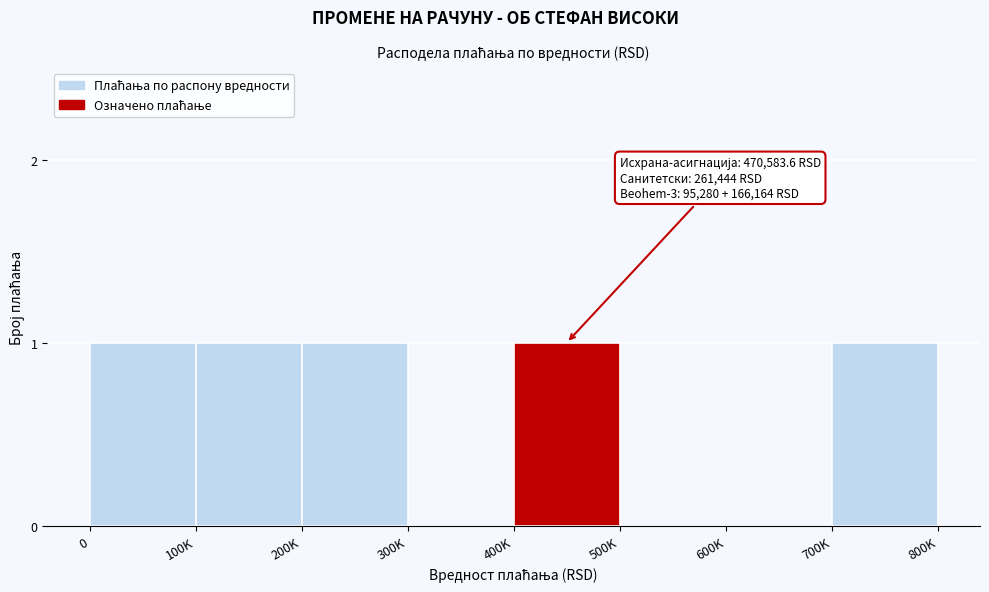

Reading left to right, extract all data points from this chart.

0=1	100K=1	200K=1	300K=0	400K=1	500K=0	600K=0	700K=1